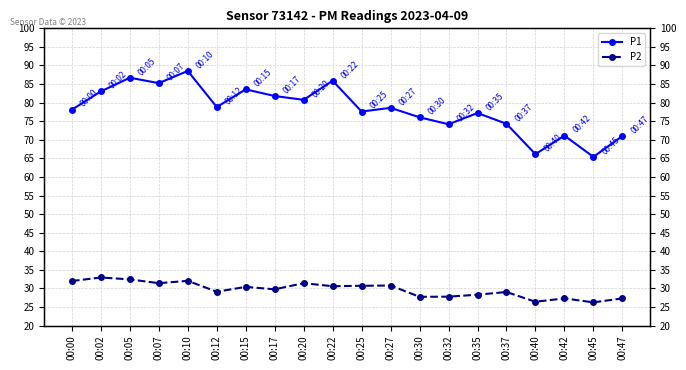

Which series has the largest total across all categories?

P1